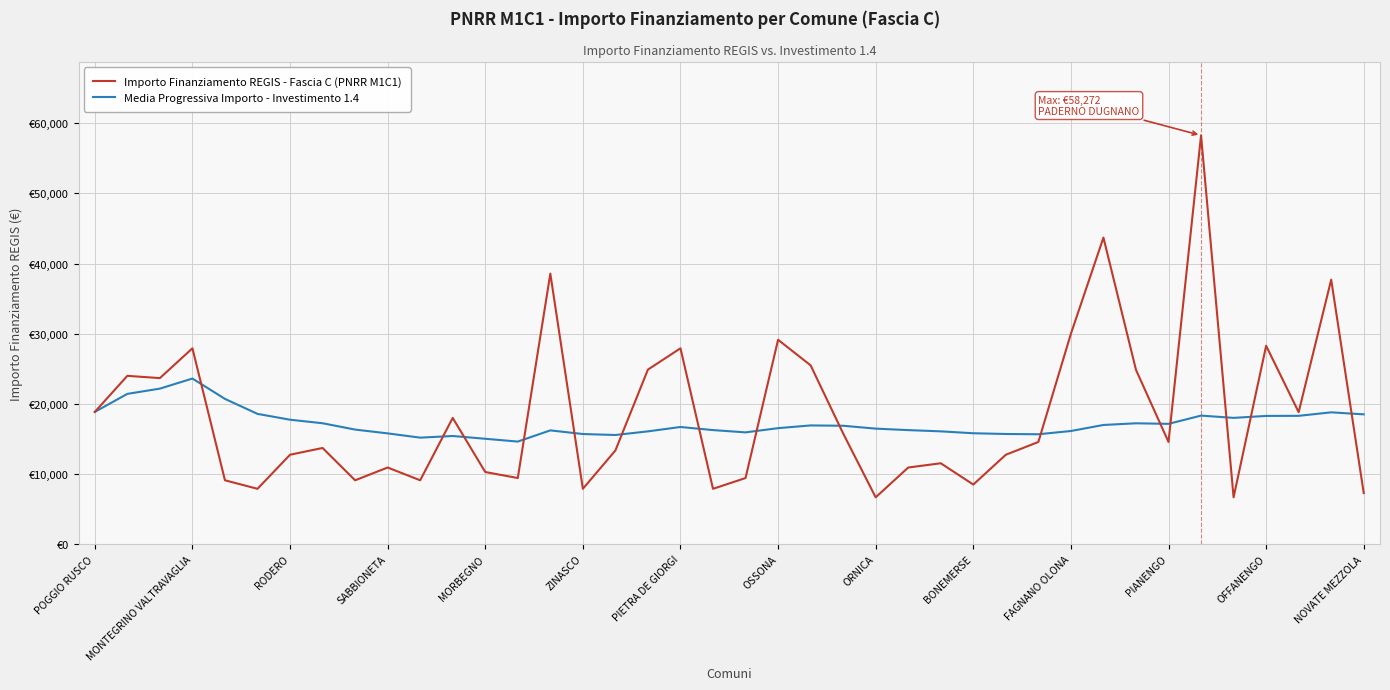

Does the chart display data point markers on the line(s)?

No